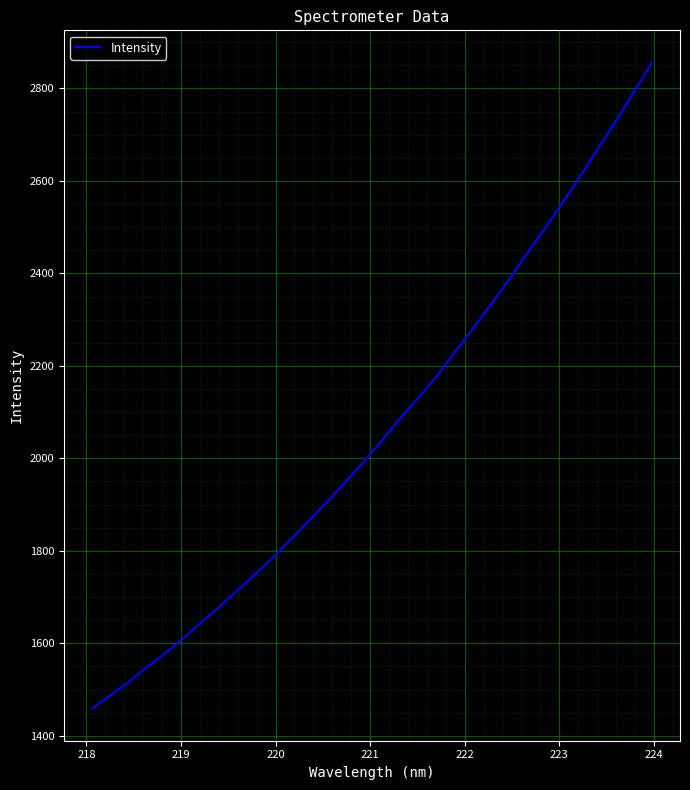

What is the smallest value displayed?

1459.2